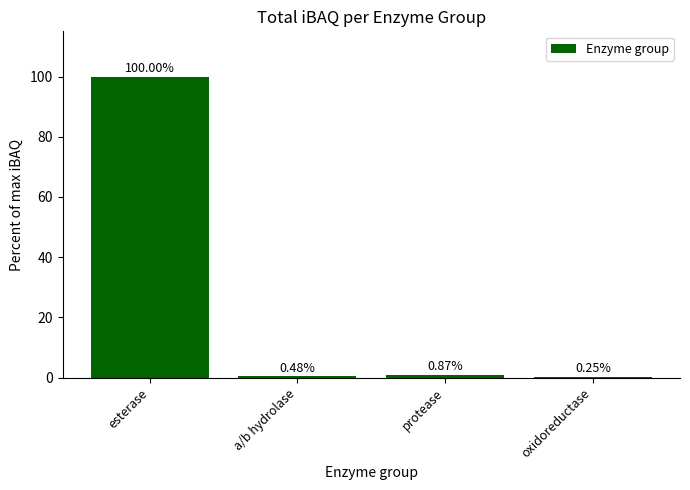

At which category does the chart reach its peak across all series?

esterase